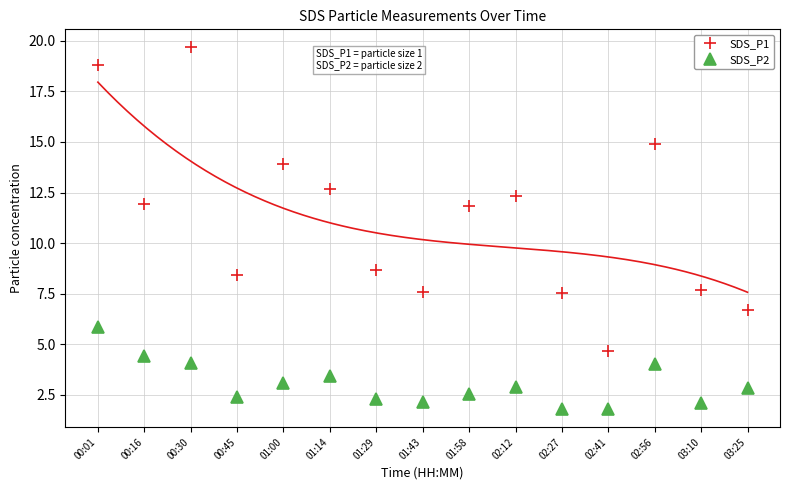

What is the maximum value for SDS_P2?

5.8